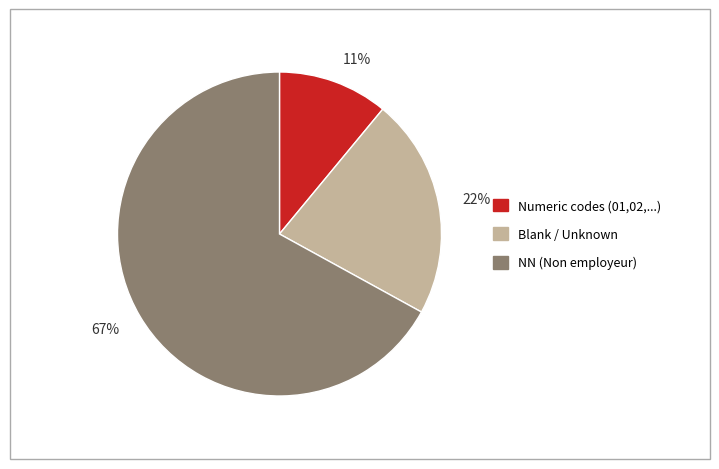

How many slices are in this pie chart?

3